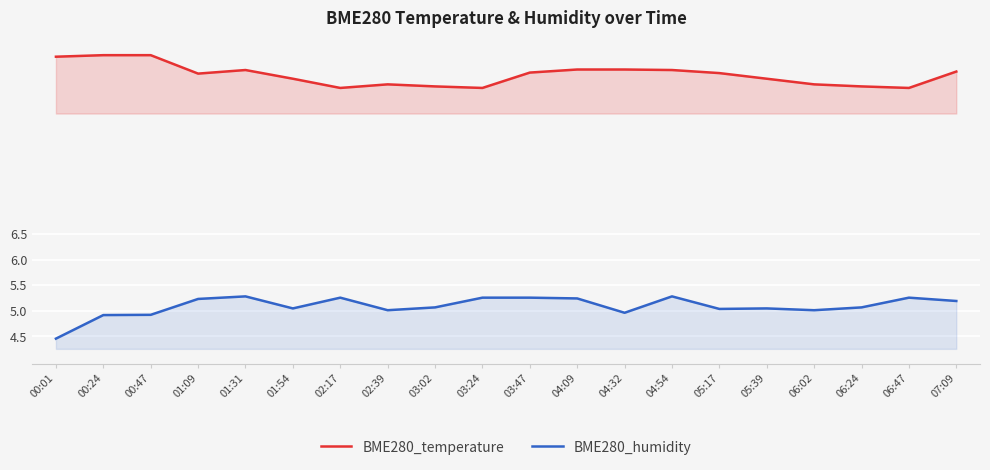

What is the label of the 11th point from the right?

03:24